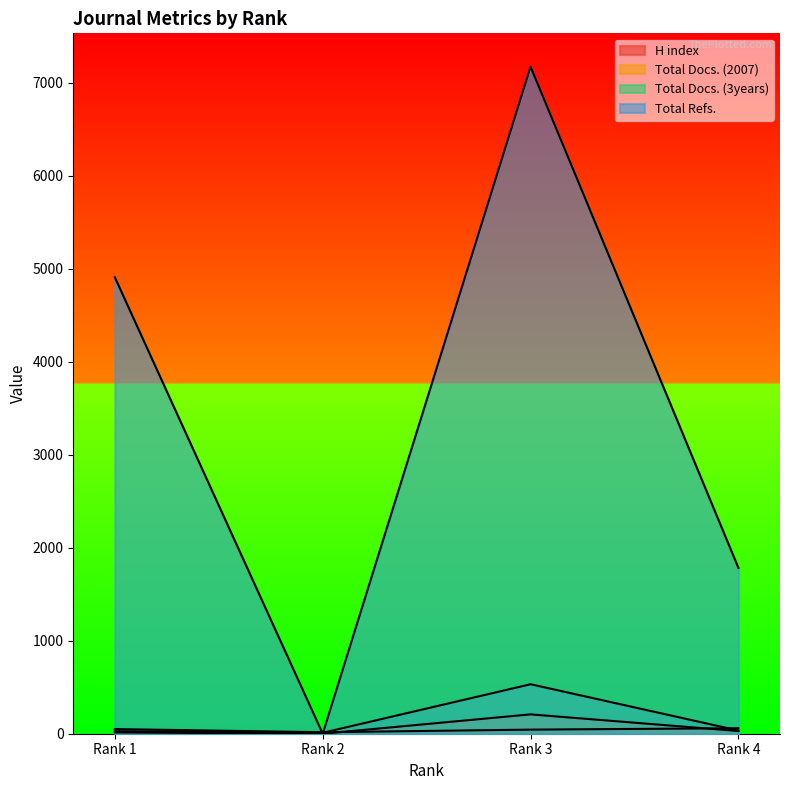

What is the difference between the maximum and minimum values in the H index series?

43